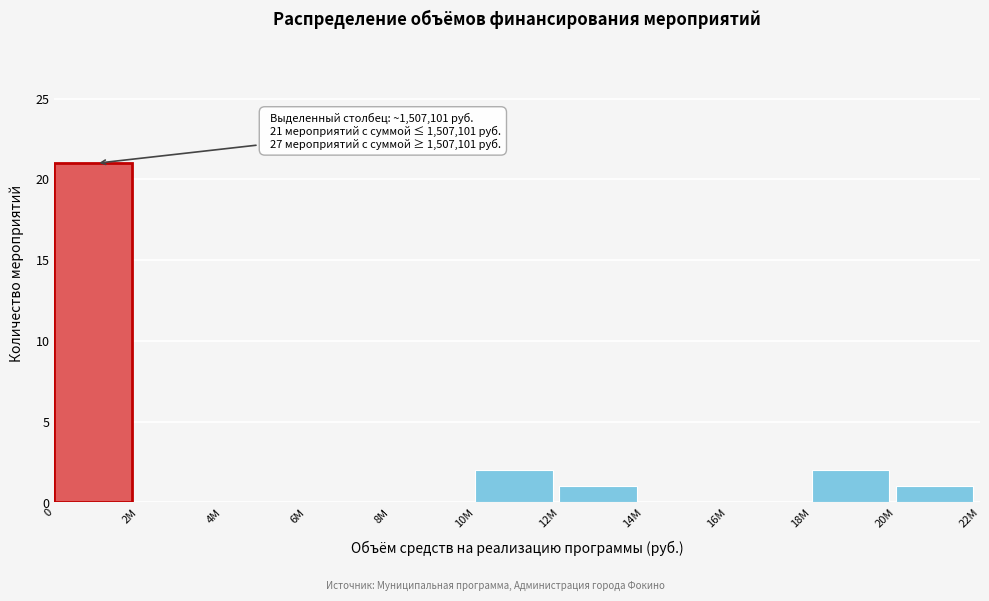

Reading left to right, list all the values displayed in this chart.

0=21	2M=0	4M=0	6M=0	8M=0	10M=2	12M=1	14M=0	16M=0	18M=2	20M=1